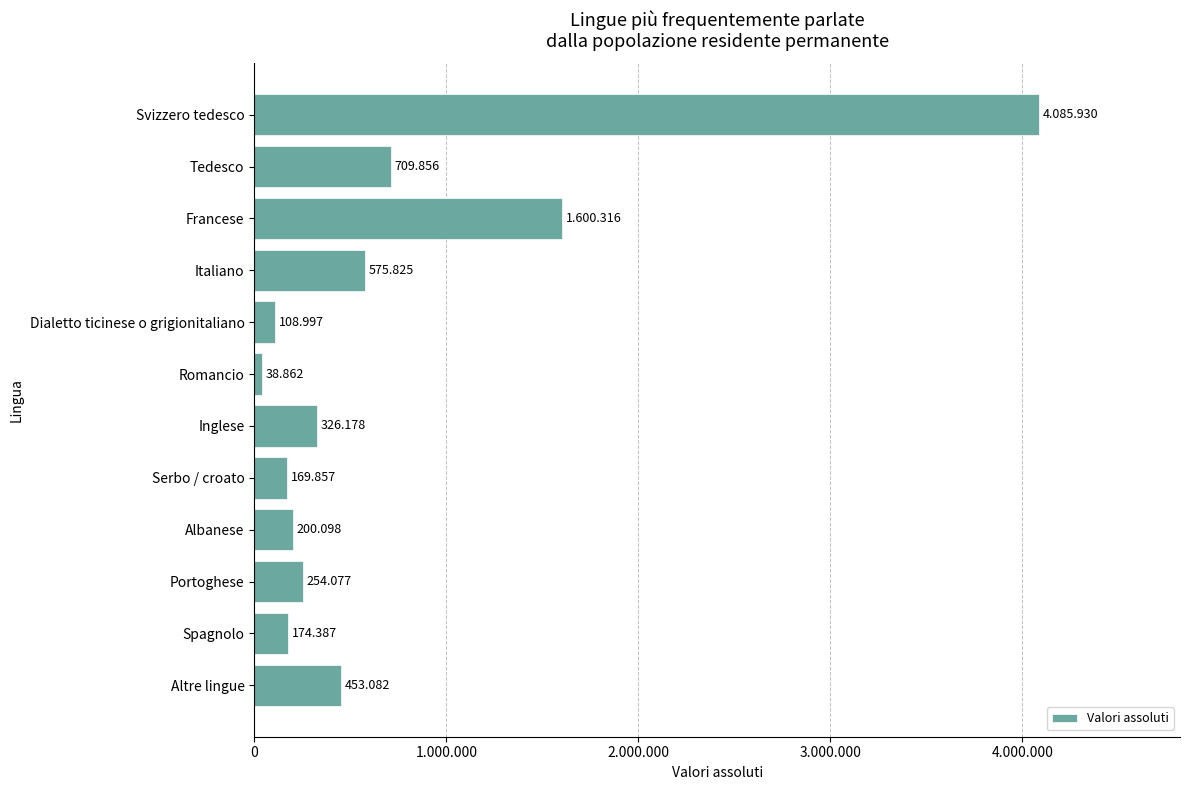

What is the average value?

724789